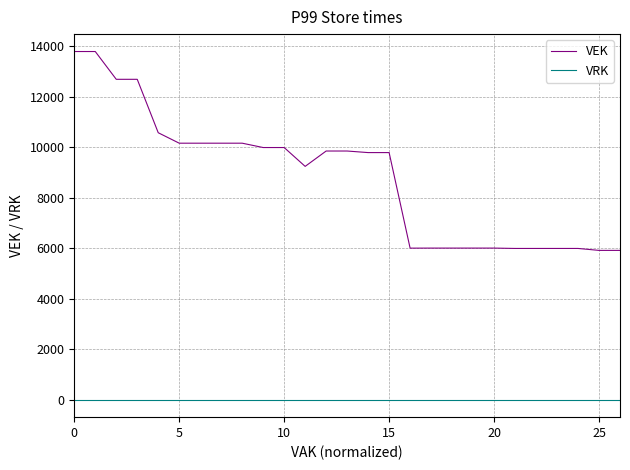

What is the maximum value for VEK?

13786